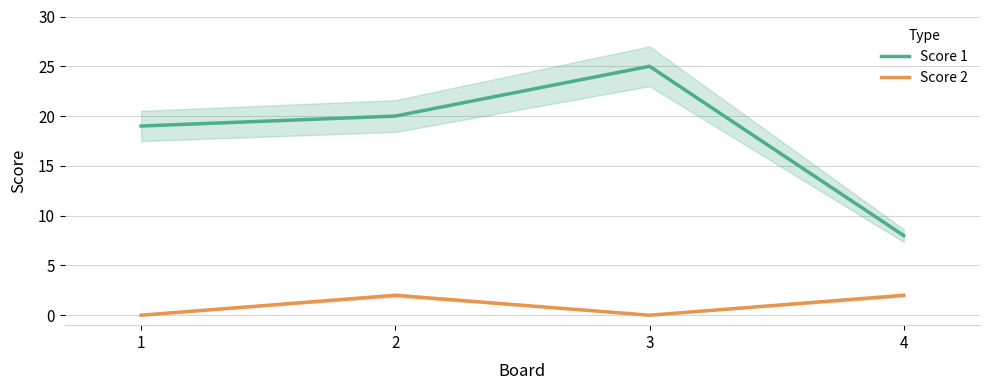

True or false: Score 2 and Score 1 intersect in this chart.

False